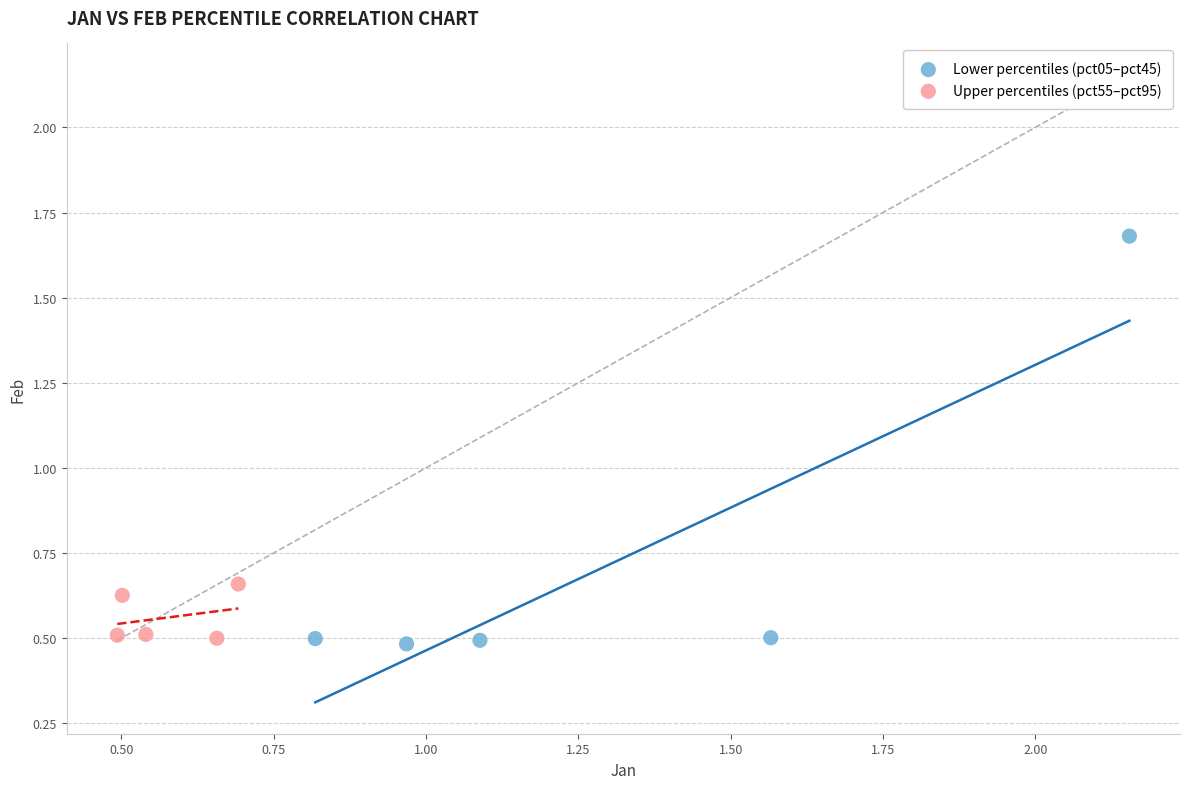

Which series reaches the maximum Y coordinate?

Lower percentiles (pct05–pct45)